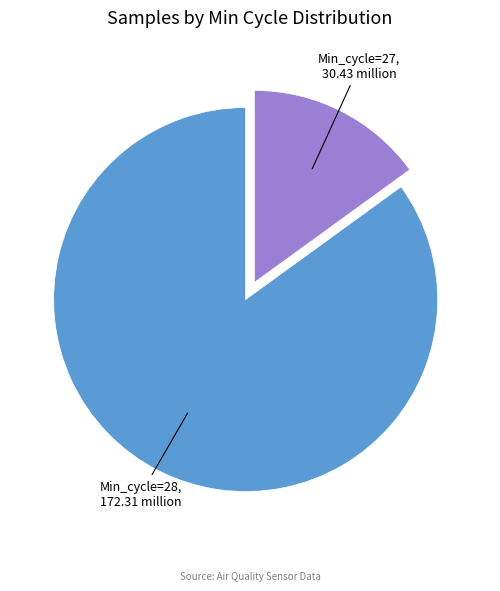

Count the number of slices in the pie.

2